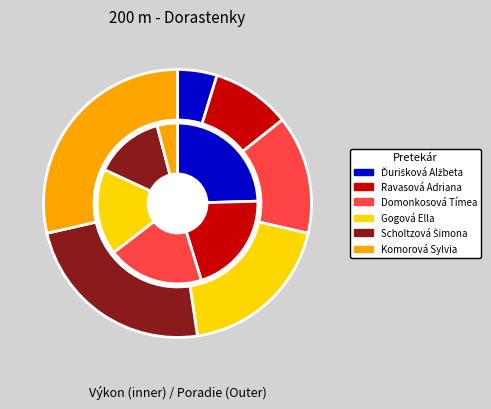

The Gogová Ella slice represents 3% of the pie. True or false?

False